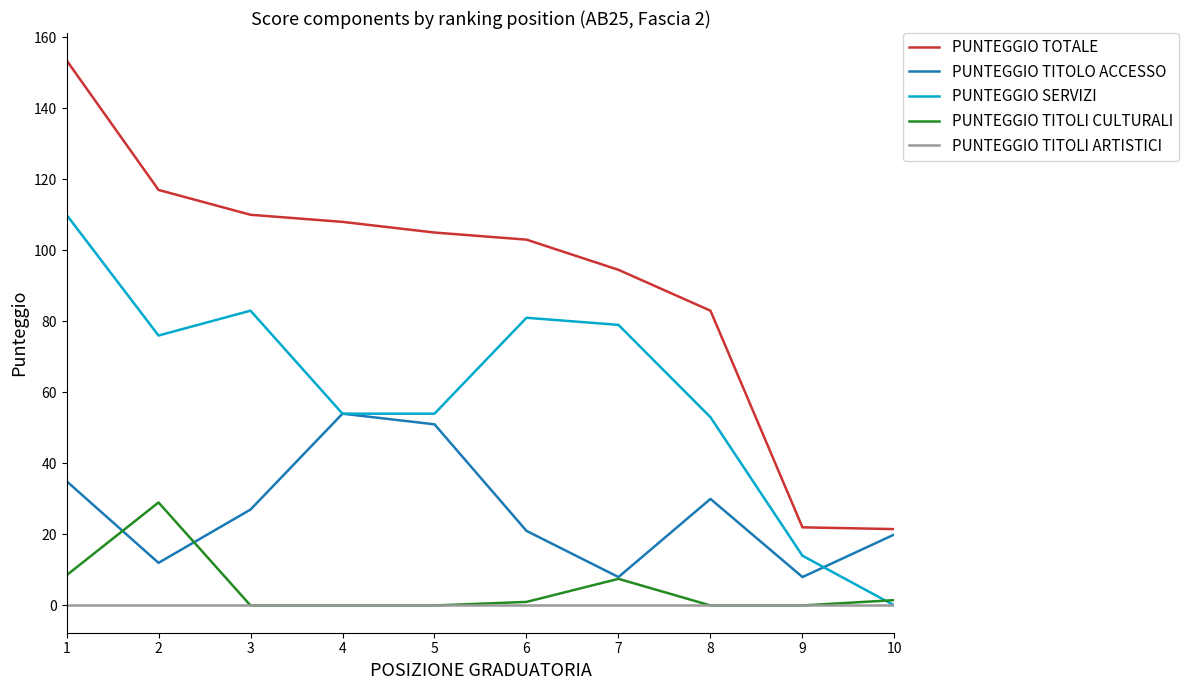

What is the sum of all PUNTEGGIO TOTALE values?

917.5